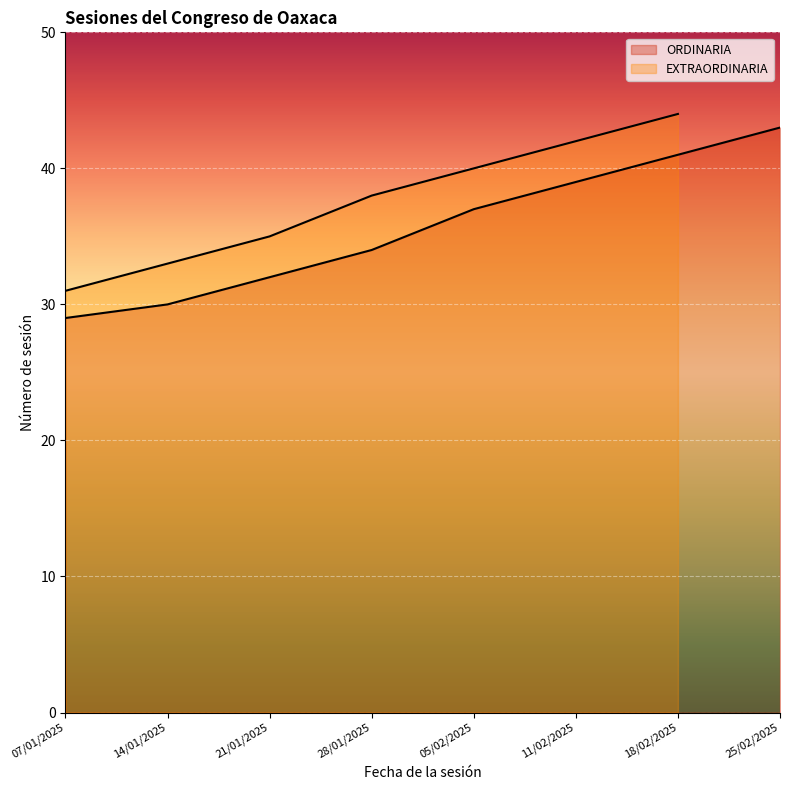

The chart shows a value of 43 at 25/02/2025. True or false?

True